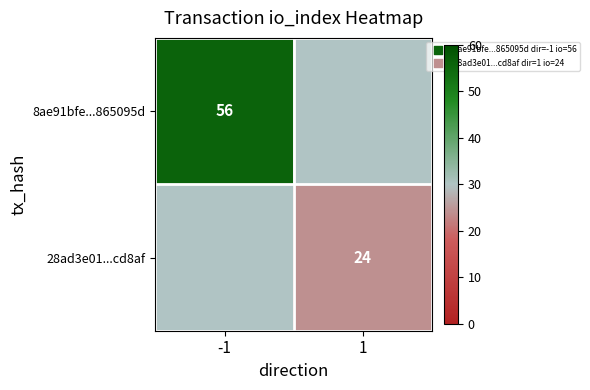

The value of 28ad3e01...cd8af at 1 is 24. True or false?

True